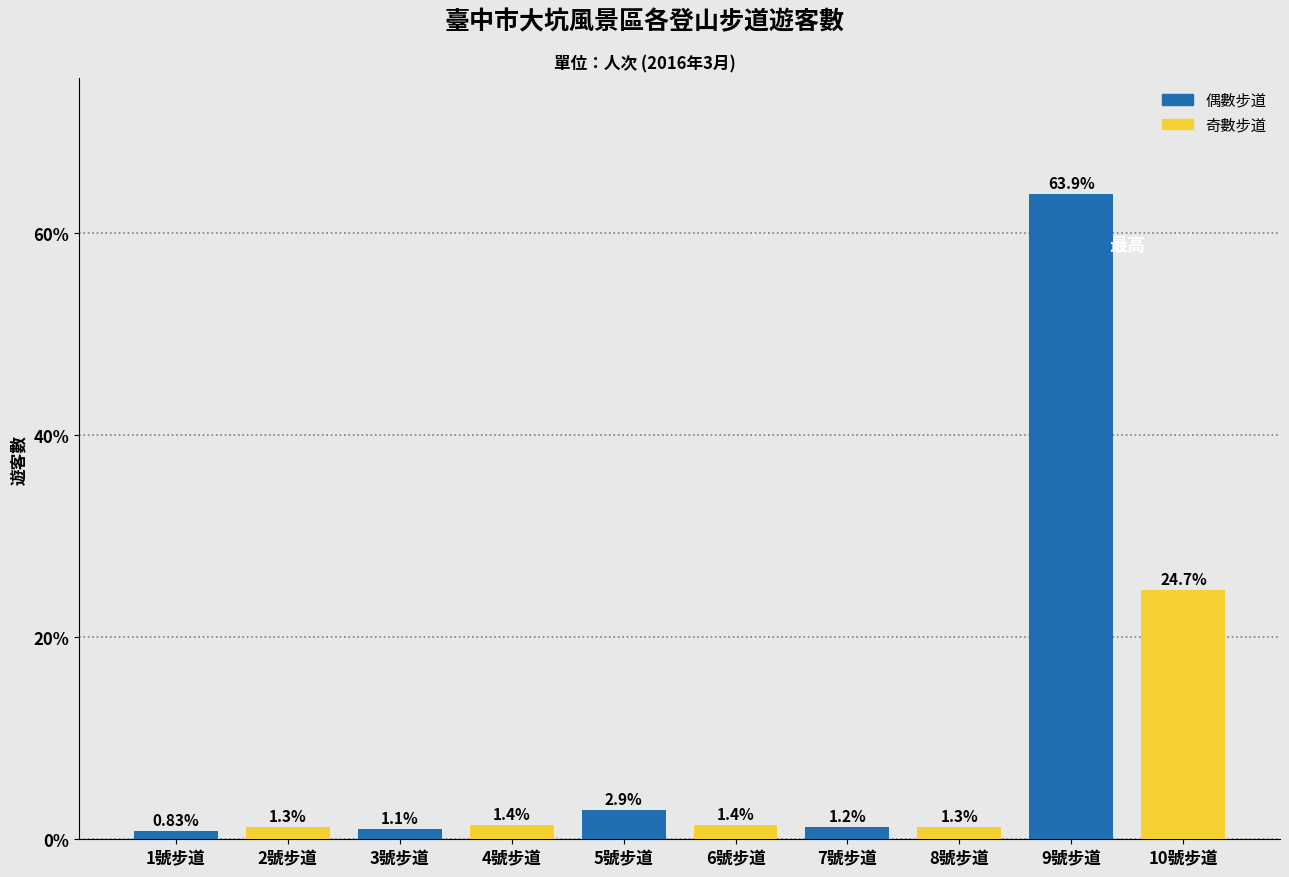

What is the average value?

10.0